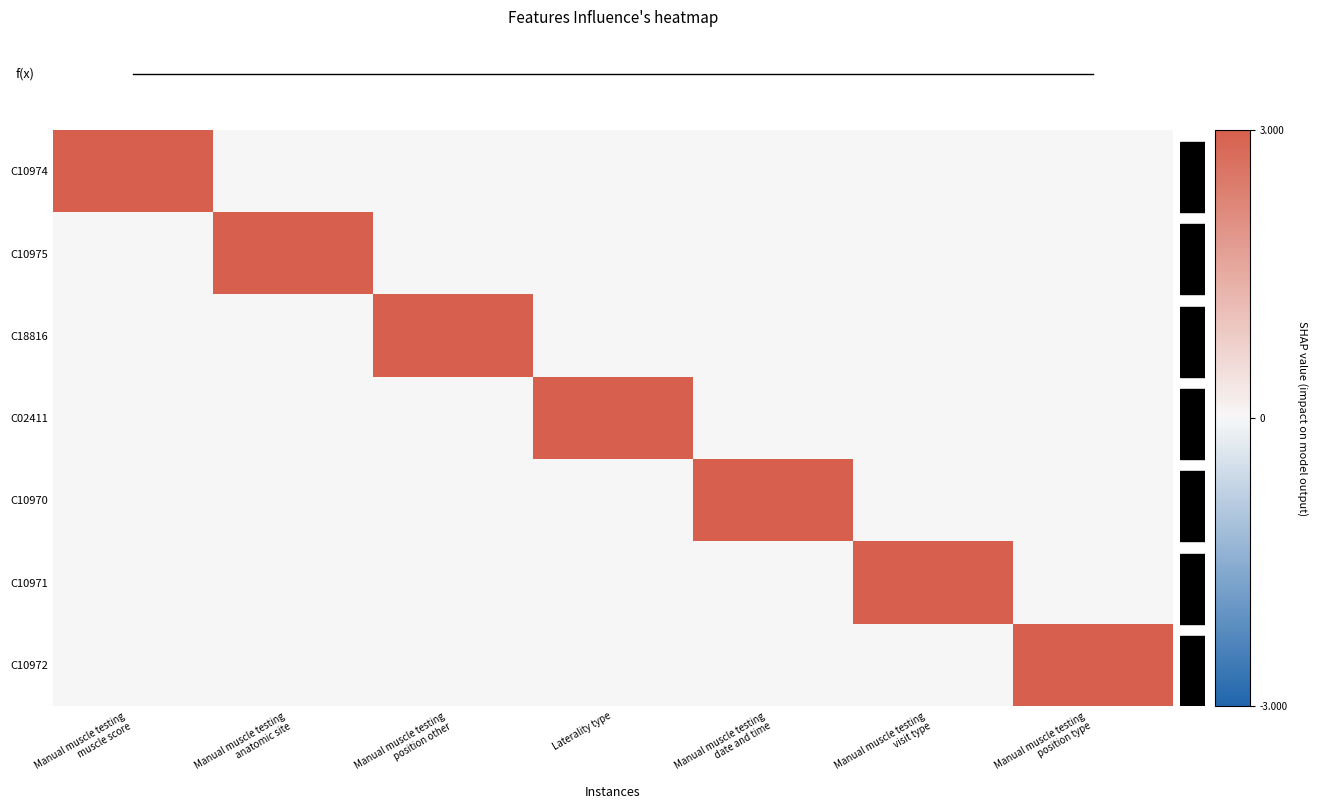

At how many categories does at least one series exceed 2?

7